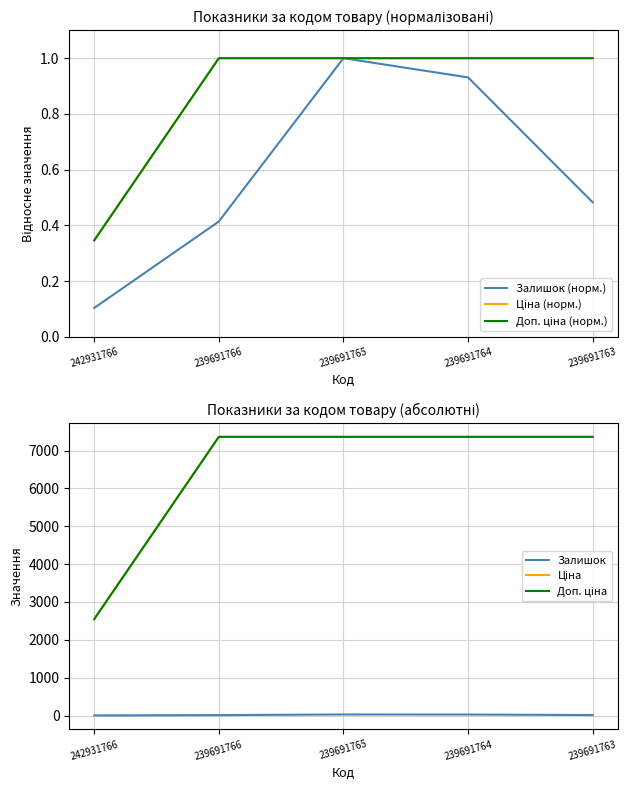

Which category has the highest value in the Ціна series?

239691766